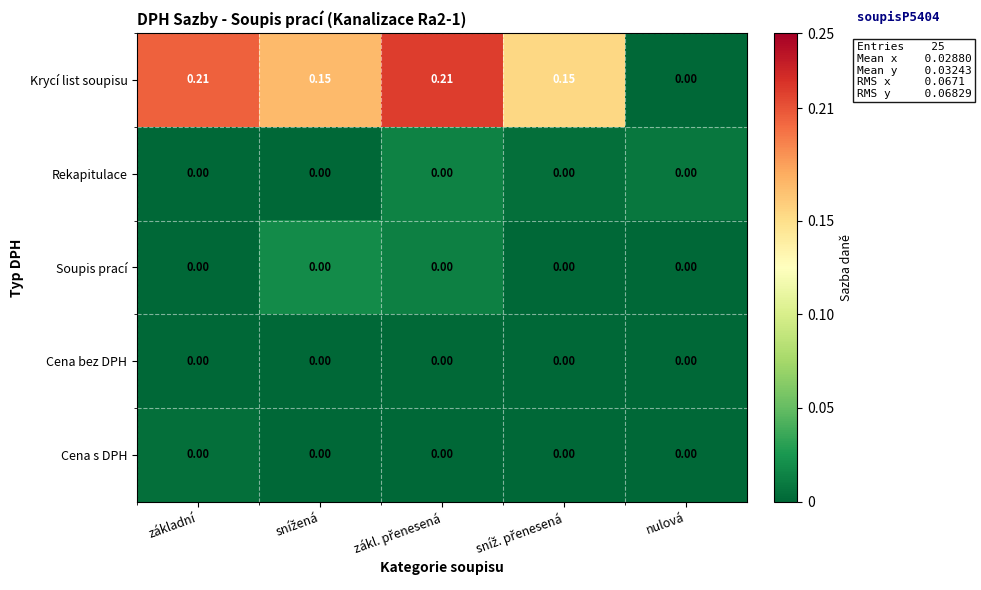

Which series has the largest total across all categories?

Krycí list soupisu